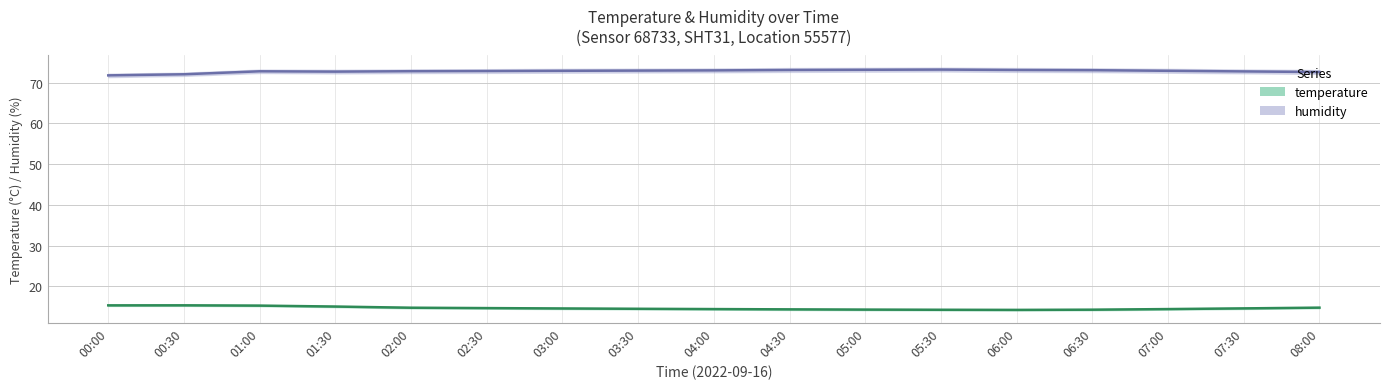

At which label does humidity reach its peak?

05:30